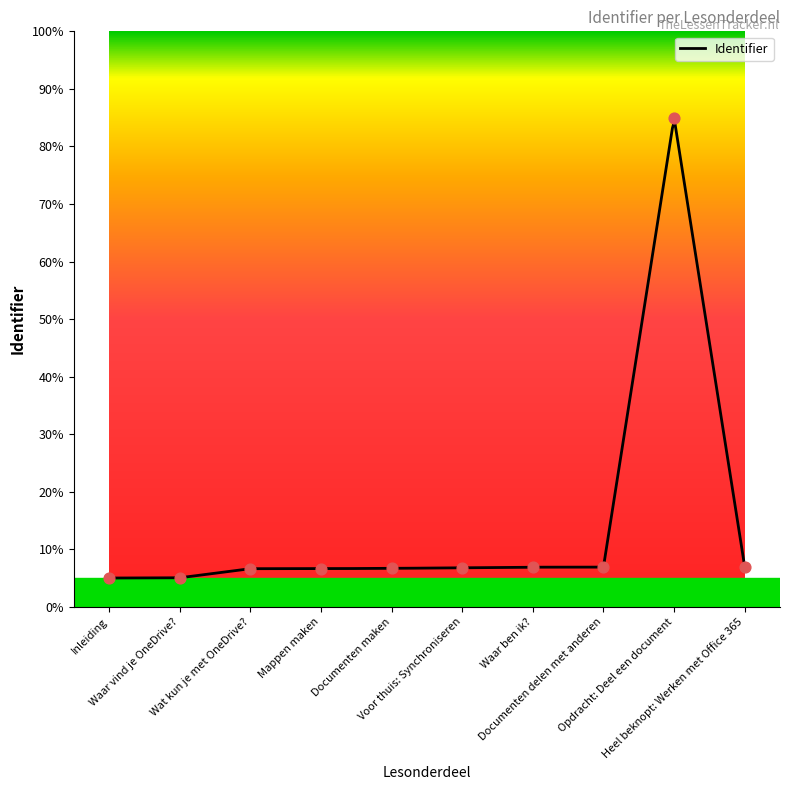

Approximately how many times larger is the value at Opdracht: Deel een document compared to Wat kun je met OneDrive??

12.8